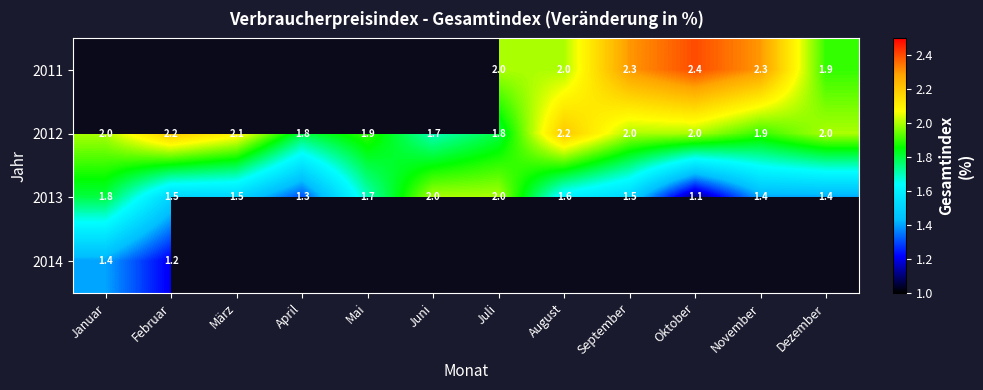

What is the highest value of the 2013 series?

2.0